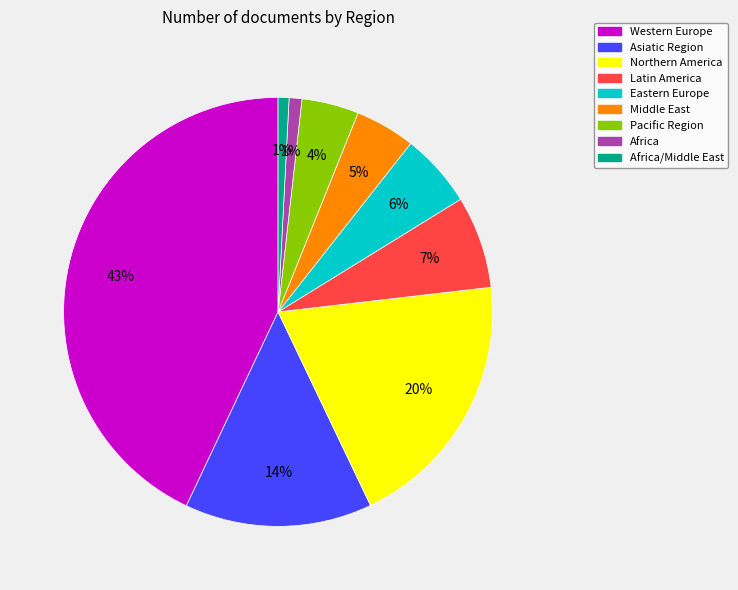

To the nearest percent, what is the difference between the Northern America and Middle East slice percentages?

15%